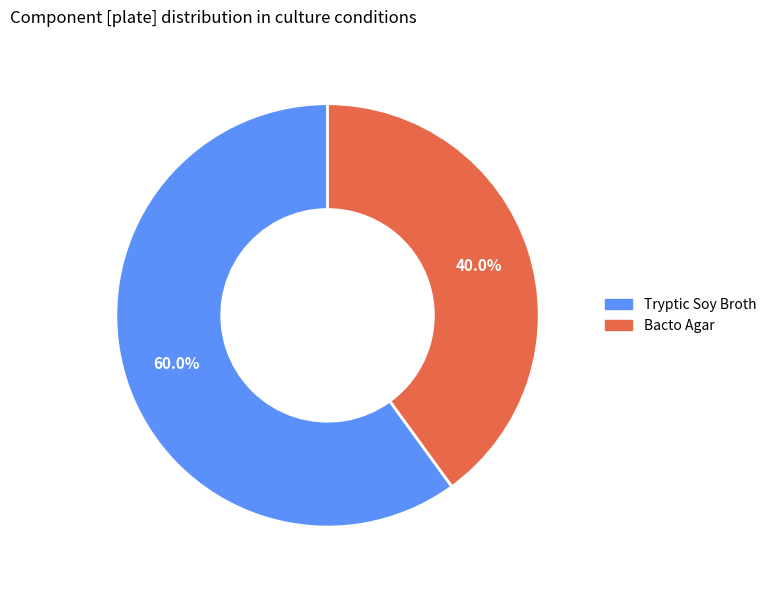

Approximately how many times larger is the value at Bacto Agar compared to Tryptic Soy Broth?

0.7